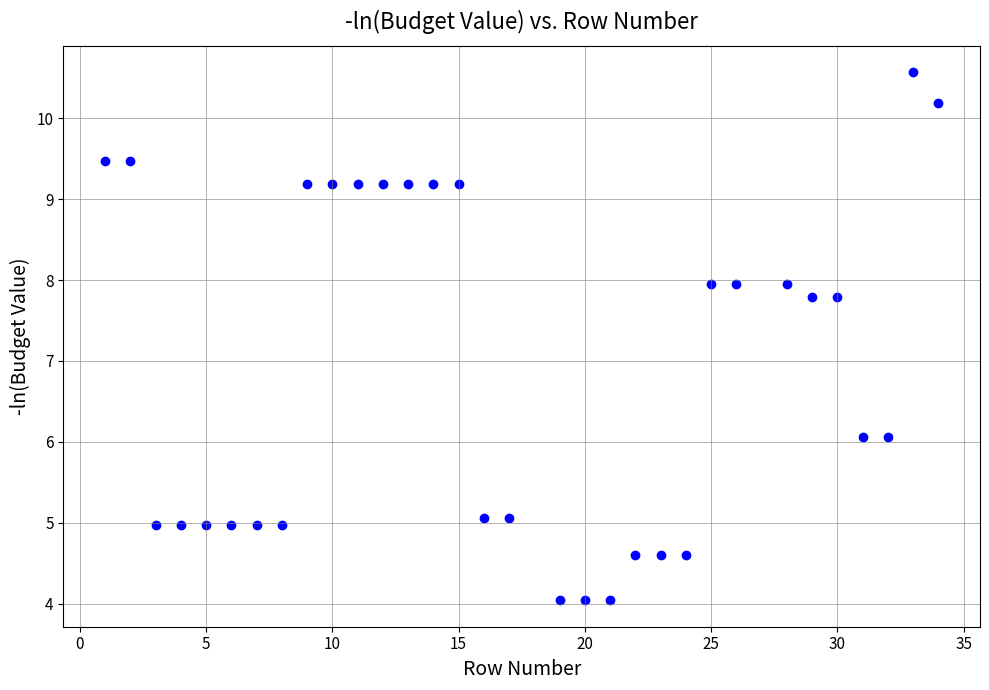

What is the range of Y values (max minus min)?

6.5